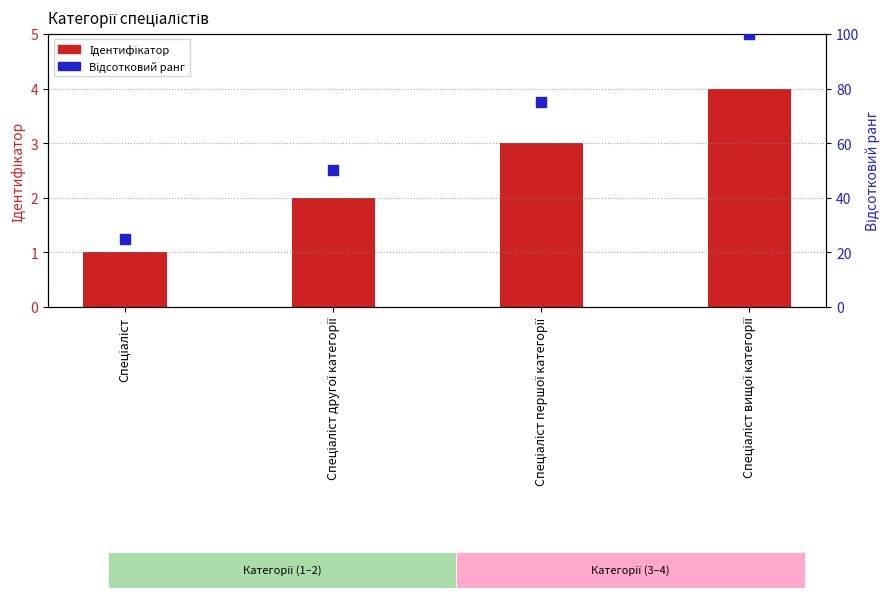

At which category is the sum across all series the highest?

Спеціаліст вищої категорії